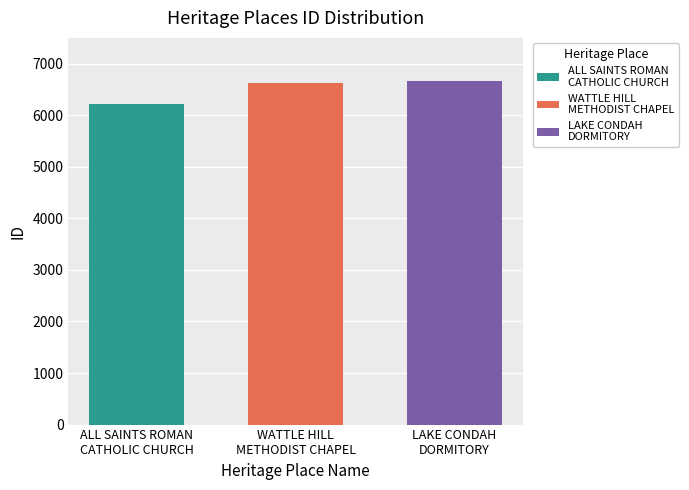

What is the greatest value displayed?

6670